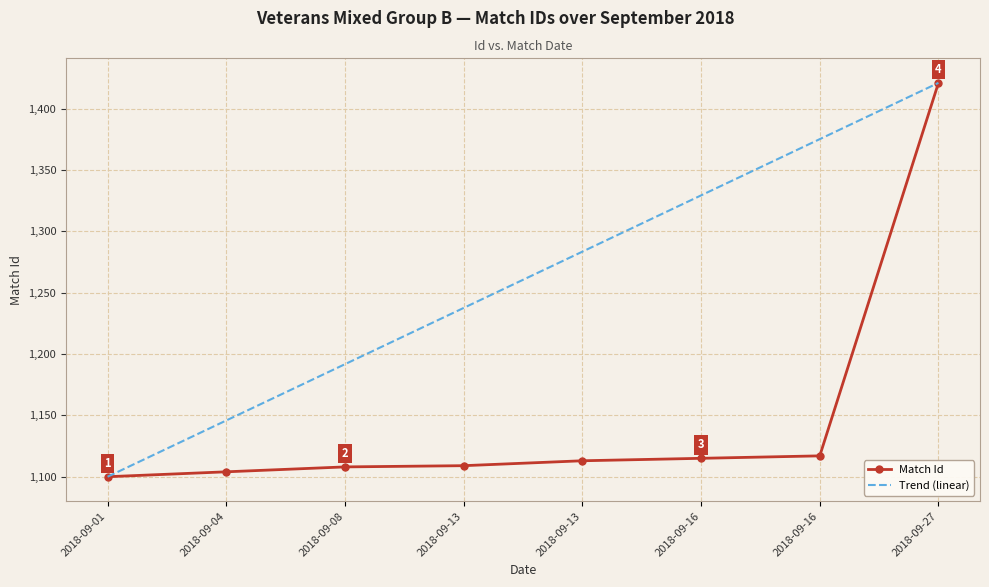

Count the number of categories in the chart.

8